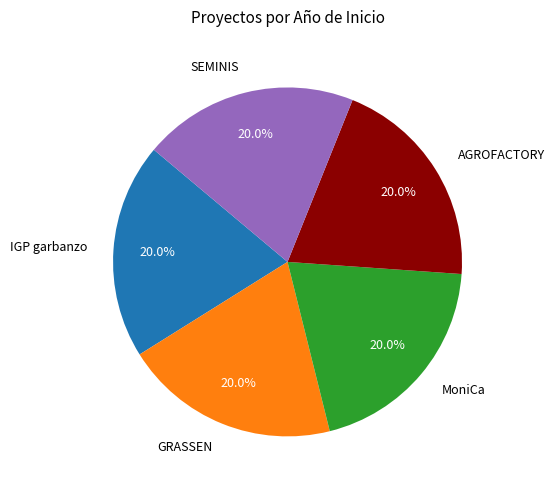

The GRASSEN slice represents 25% of the pie. True or false?

False